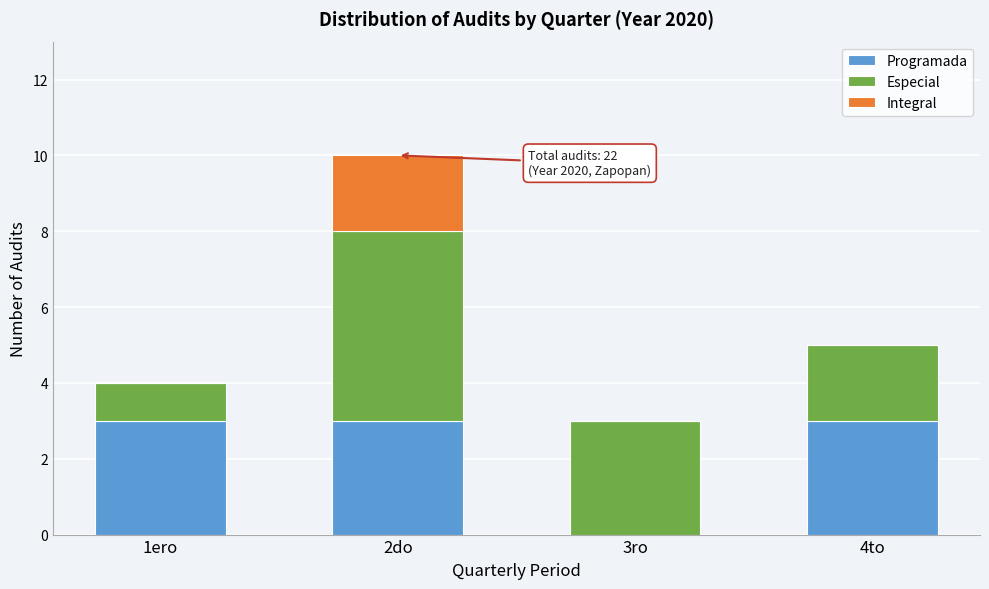

Reading right to left, list the values for the Programada series.

4to=3	3ro=0	2do=3	1ero=3